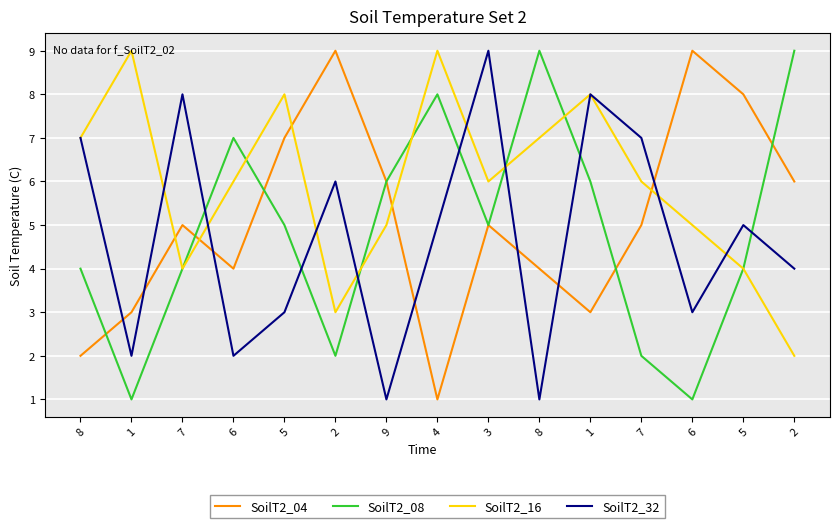

True or false: SoilT2_32 has more than 2 points higher than both neighbors.

True